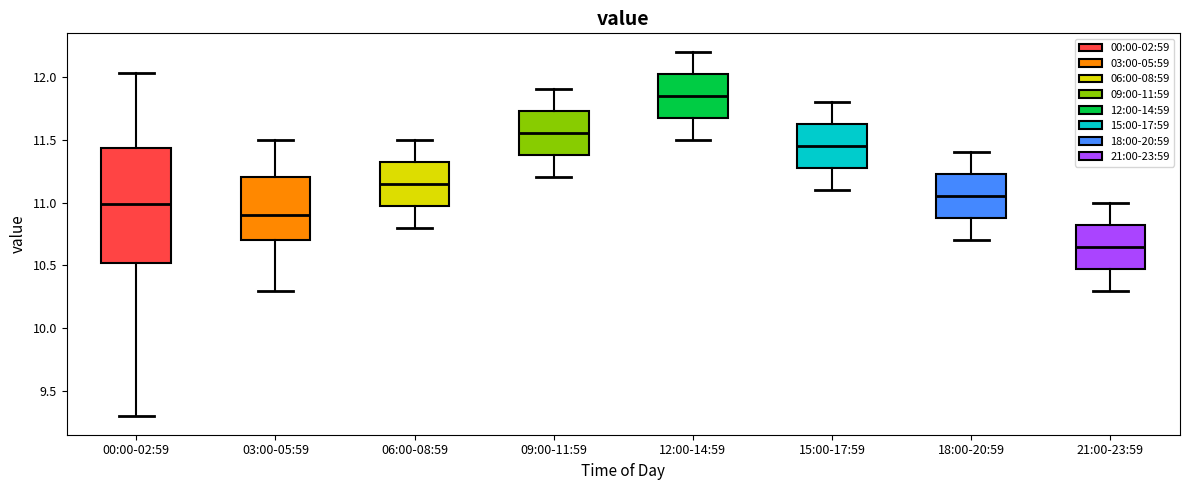

Which box is the tallest, from its lower edge to its upper edge?

00:00-02:59